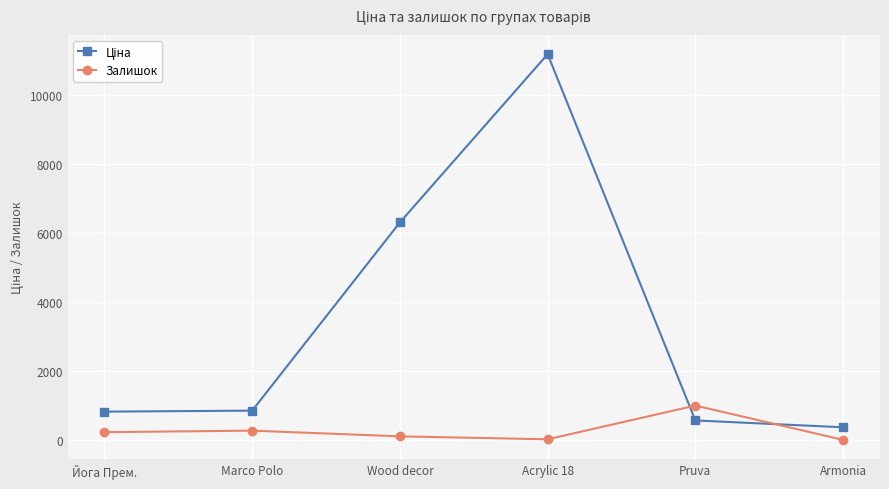

How many categories are shown in the chart?

6